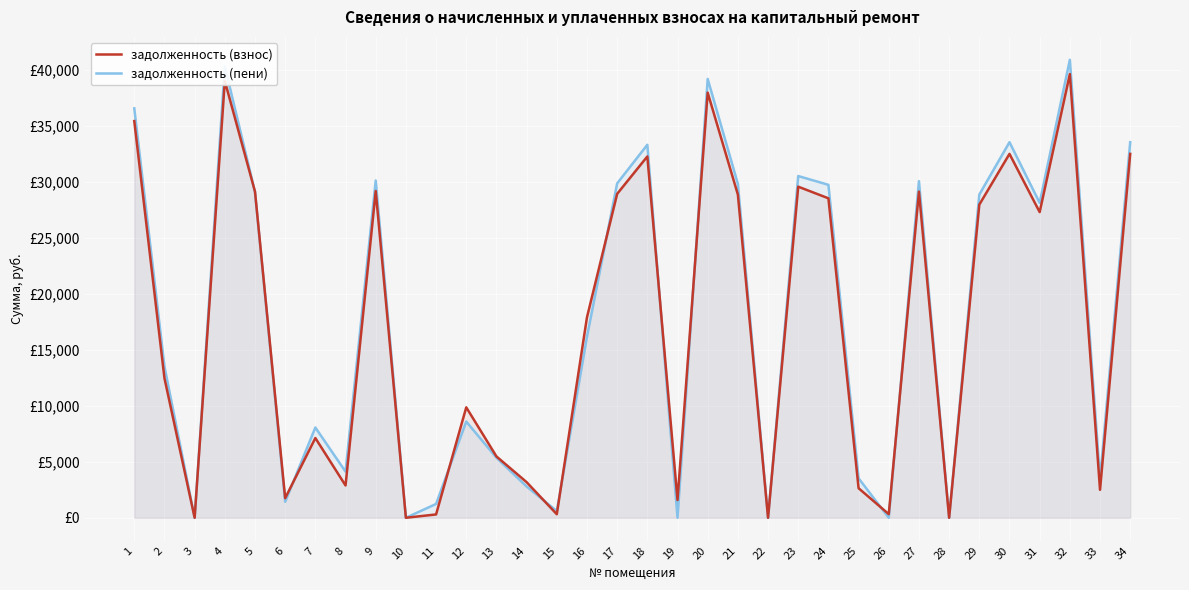

What is the value of the задолженность (взнос) point at the 18th from the left?

32263.2